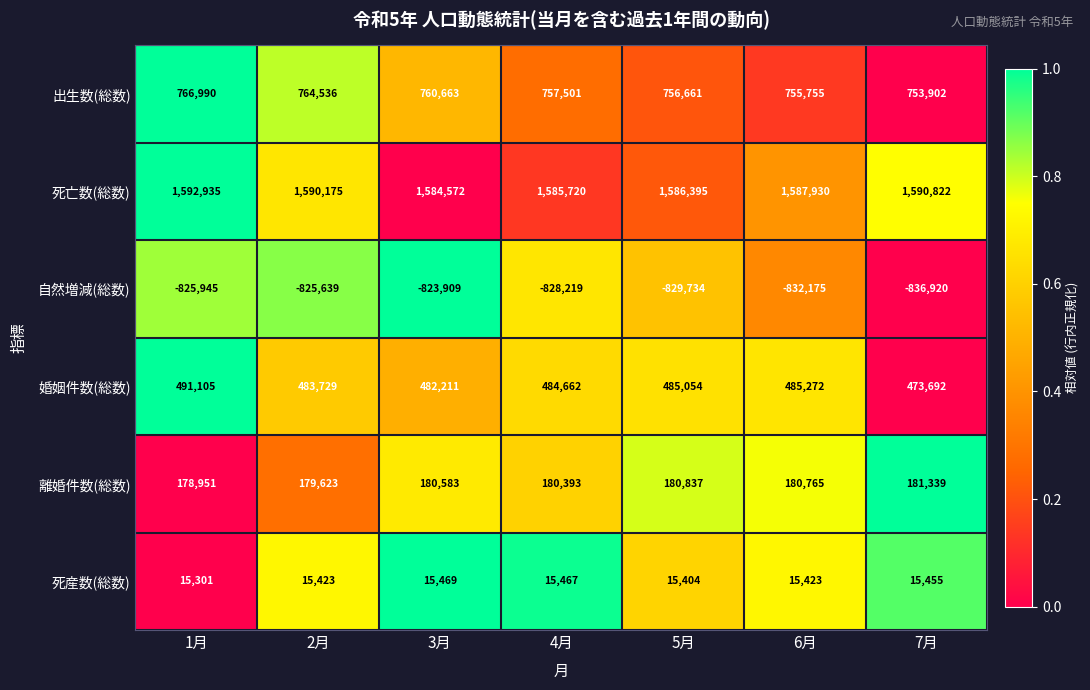

Is it true that 死亡数(総数) equals 457181 at 7月?

False